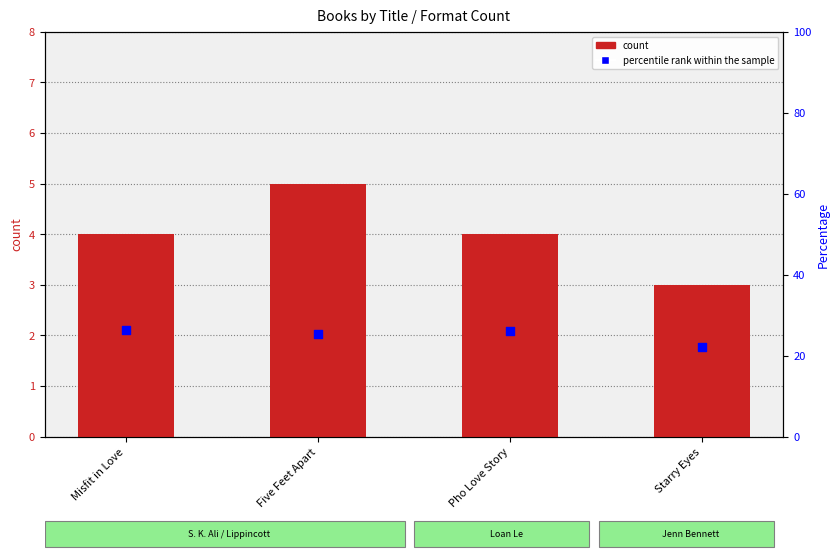

What is the total value across all series at Five Feet Apart?

30.4